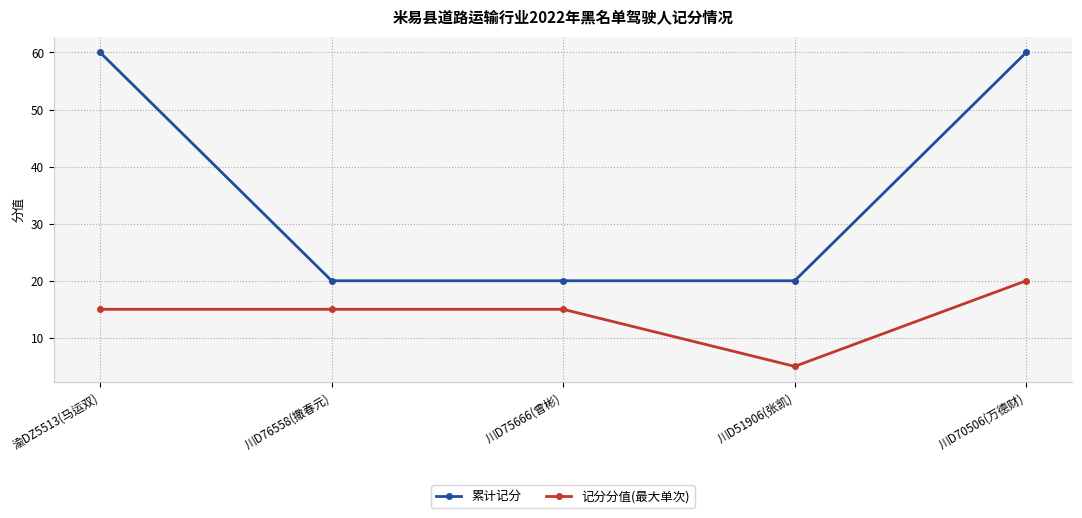

What is the label of the 4th point from the right?

川D76558(撒春元)